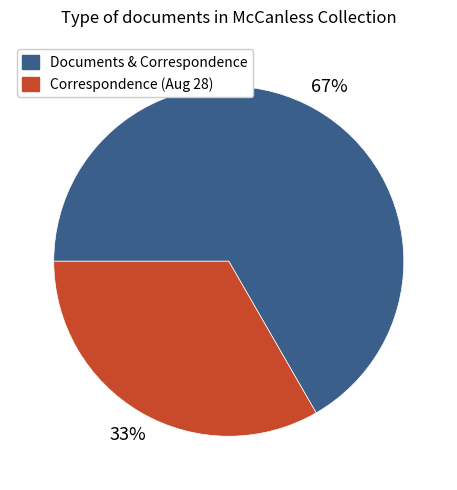

Count the number of slices in the pie.

2